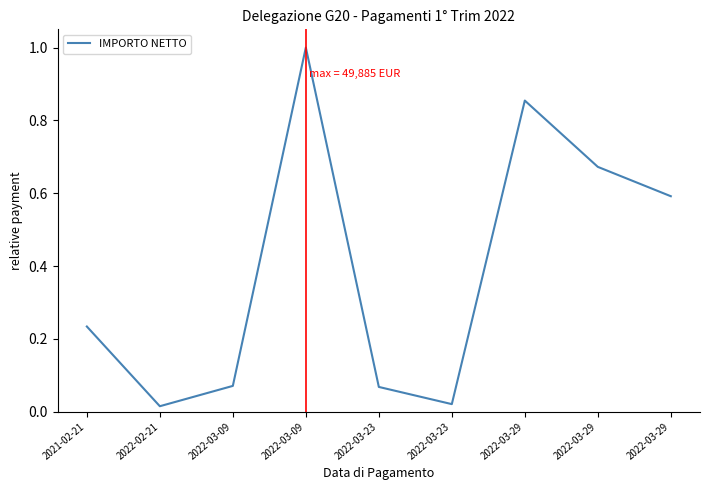

List the labels in order of value, largest first.

2022-03-09, 2022-03-29, 2022-03-29, 2022-03-29, 2021-02-21, 2022-03-09, 2022-03-23, 2022-03-23, 2022-02-21